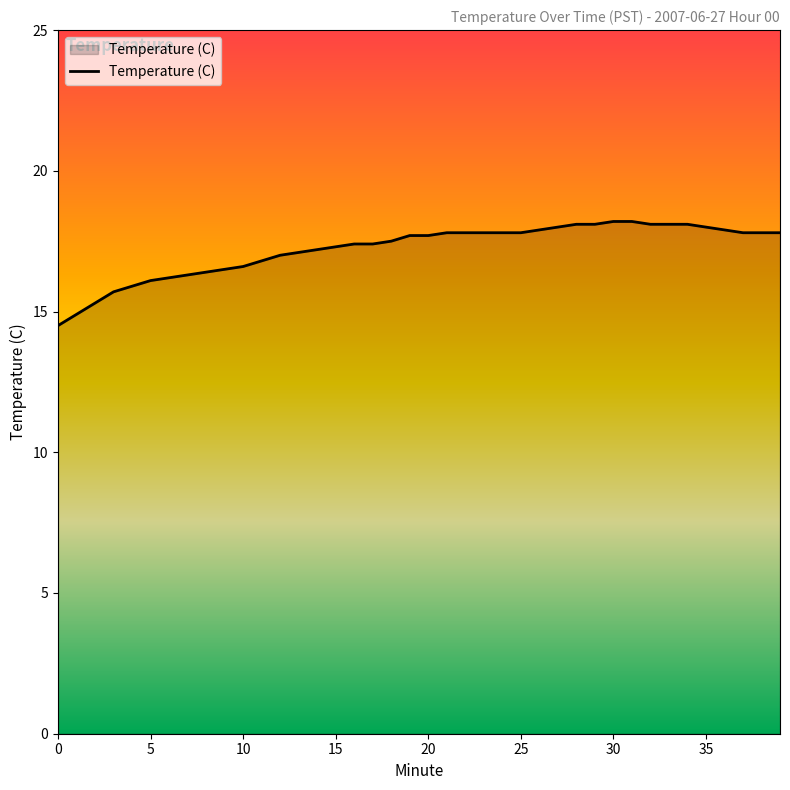

How many lines are shown in the chart?

1